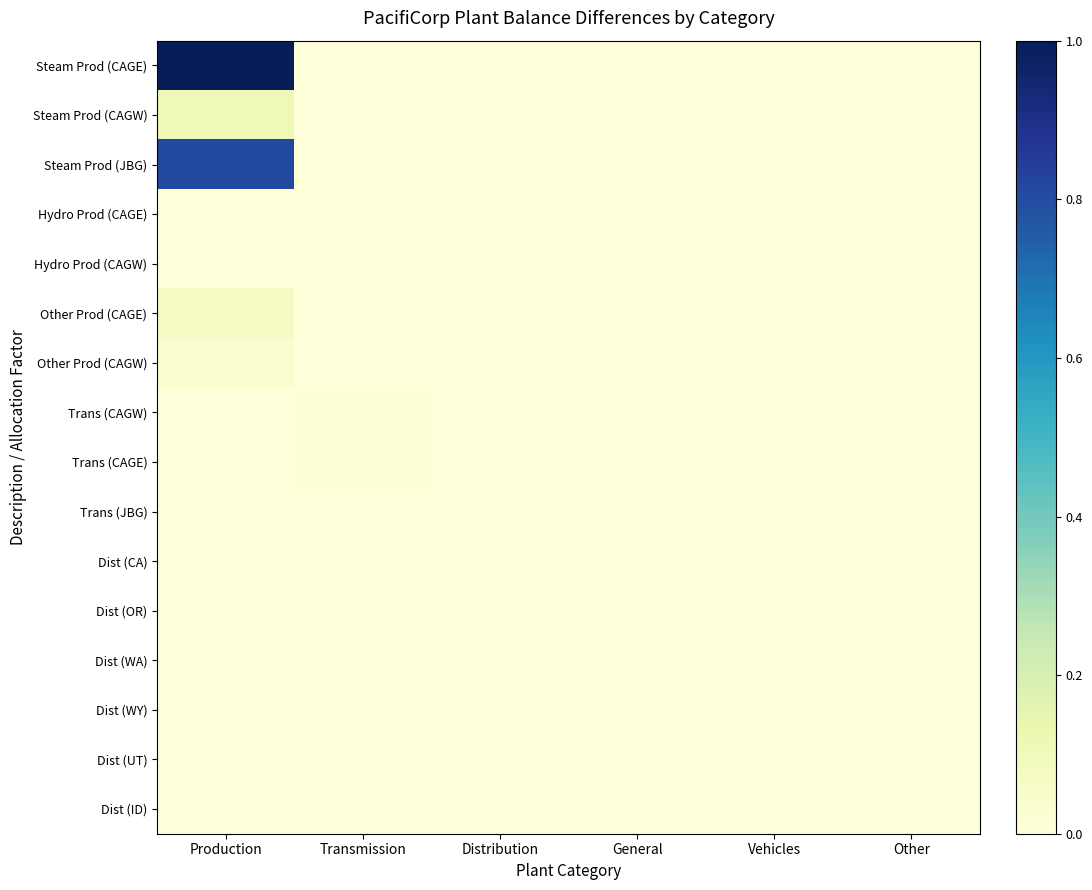

How many data points does each series have?

6